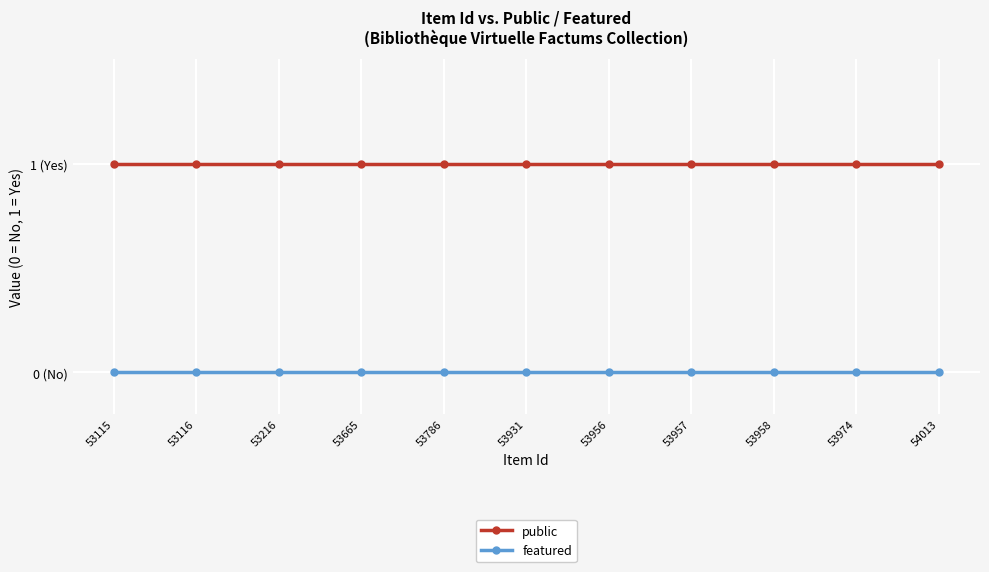

Does the chart have visible grid lines?

Yes